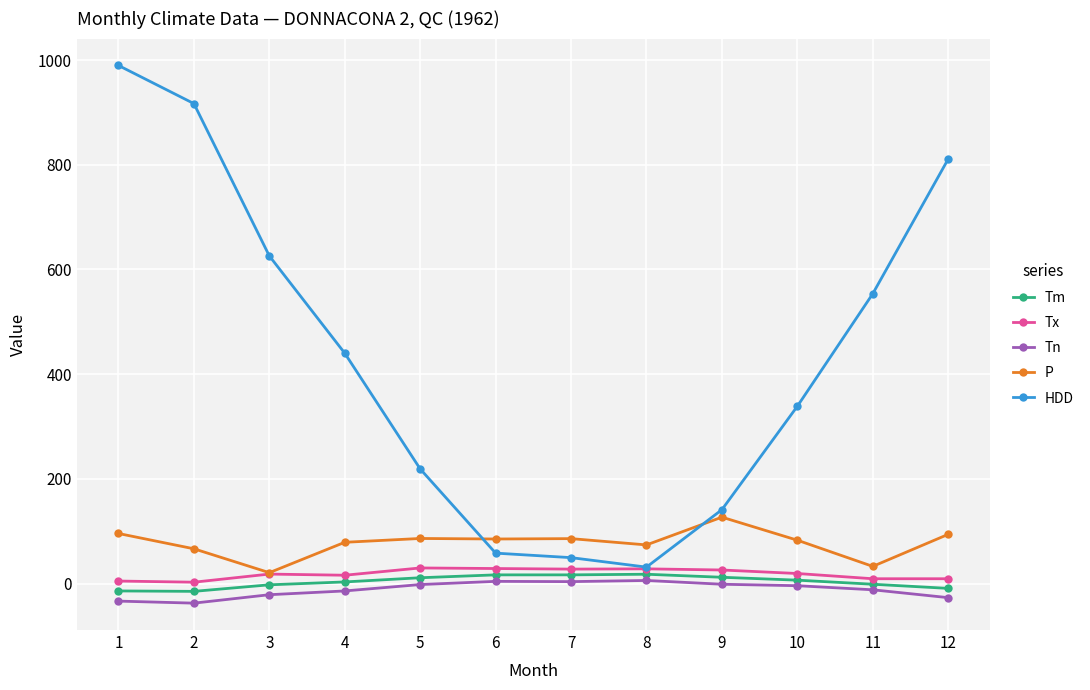

What is the maximum value shown in the chart?

989.6